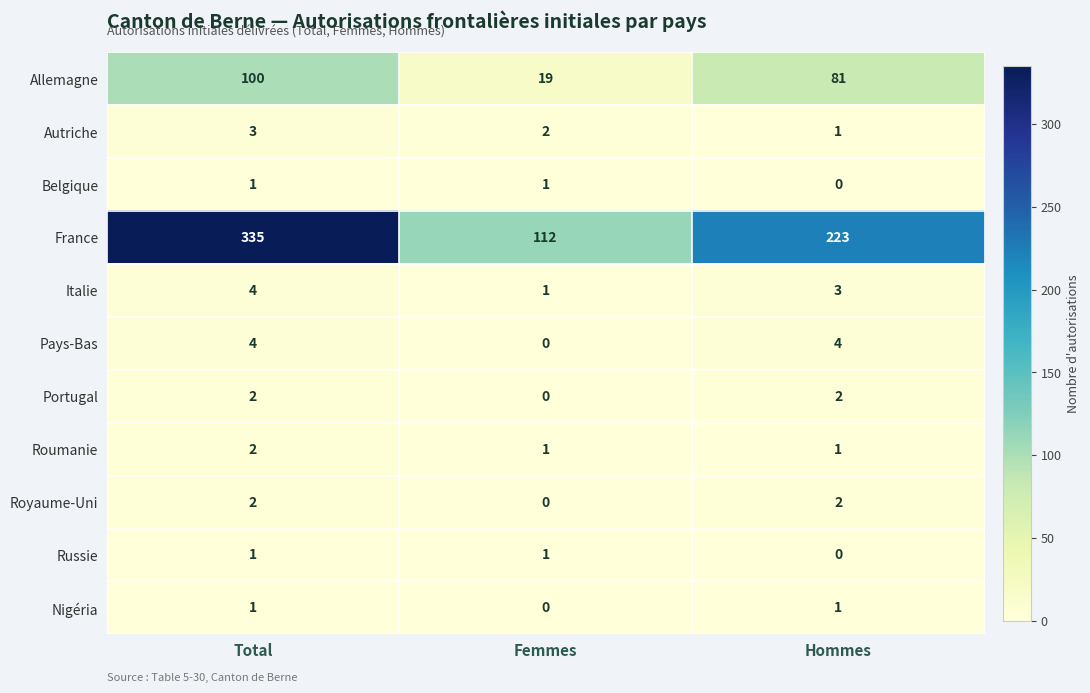

What is the difference between the Allemagne values at Total and Hommes?

19